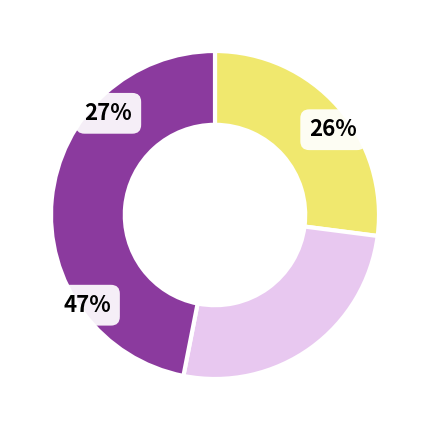

To the nearest percent, what is the average slice percentage?

33%